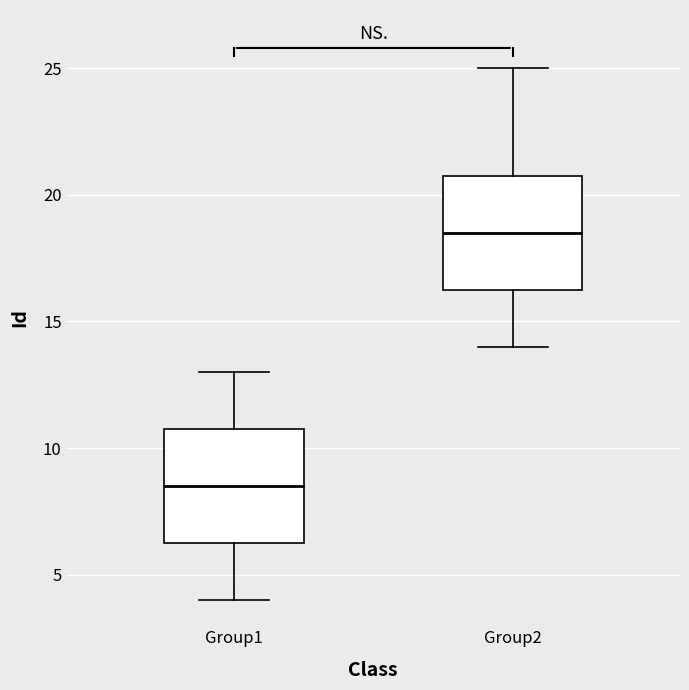

Which box has the highest median line?

Group2